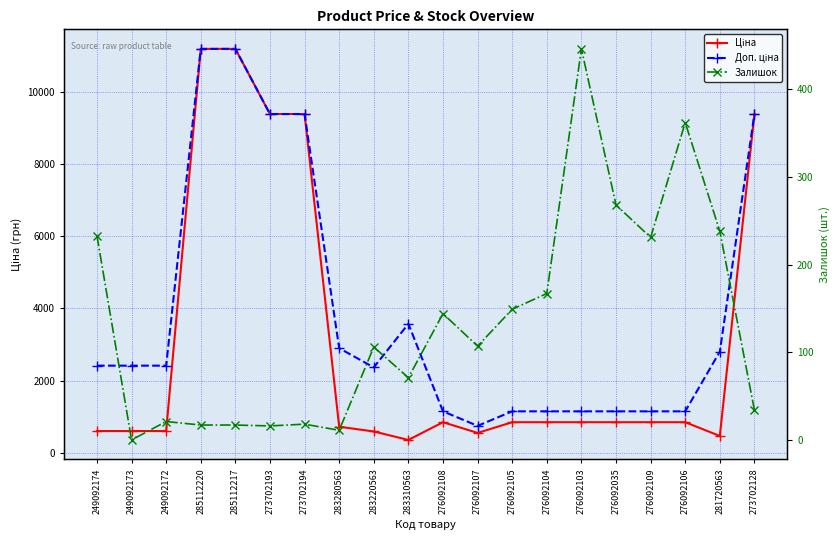

What is the difference between the second highest and second lowest values in the Доп. ціна series?

10038.4